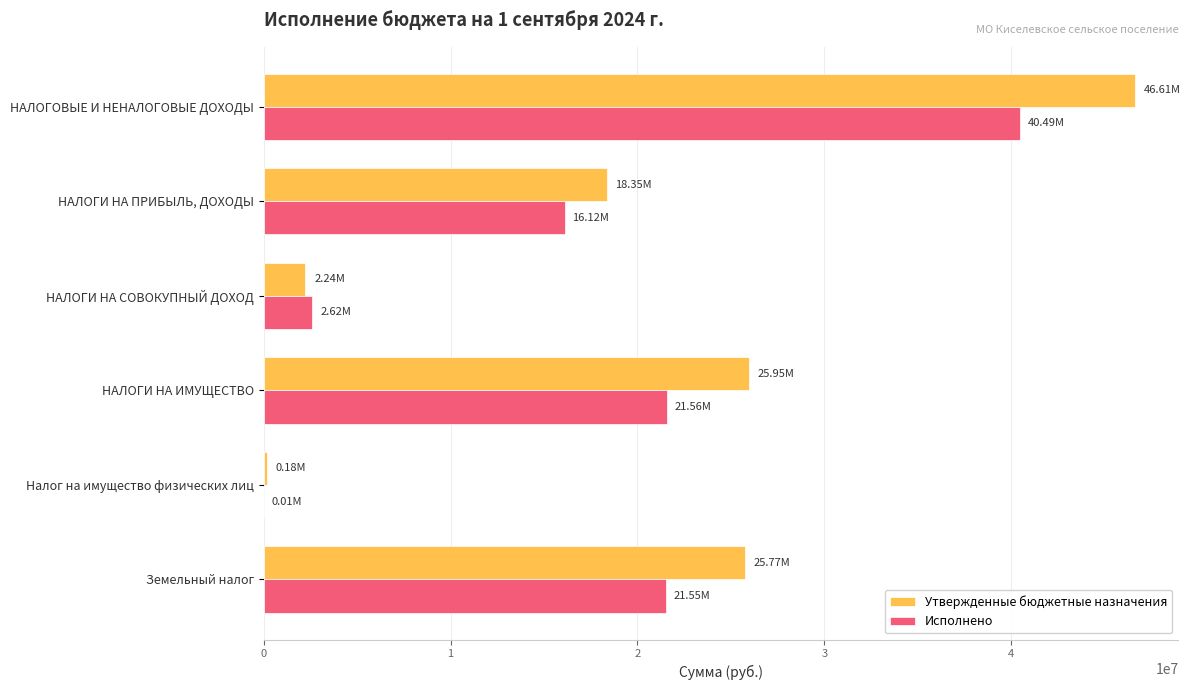

Between НАЛОГОВЫЕ И НЕНАЛОГОВЫЕ ДОХОДЫ and Земельный налог, which series saw the biggest shift?

Утвержденные бюджетные назначения